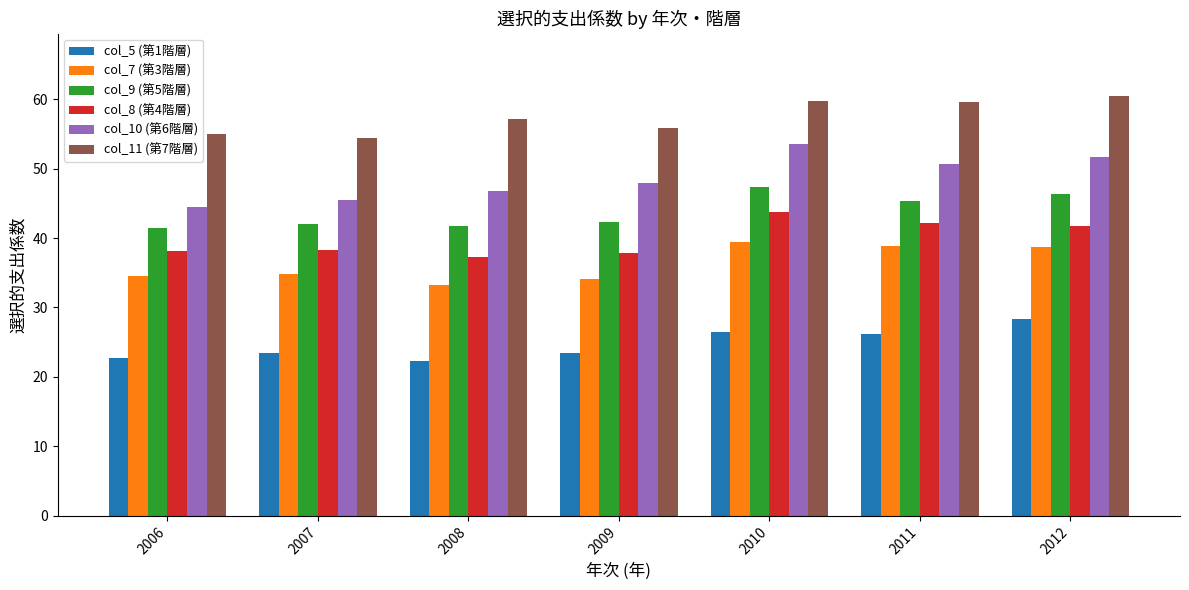

What is the minimum value shown in the chart?

22.3